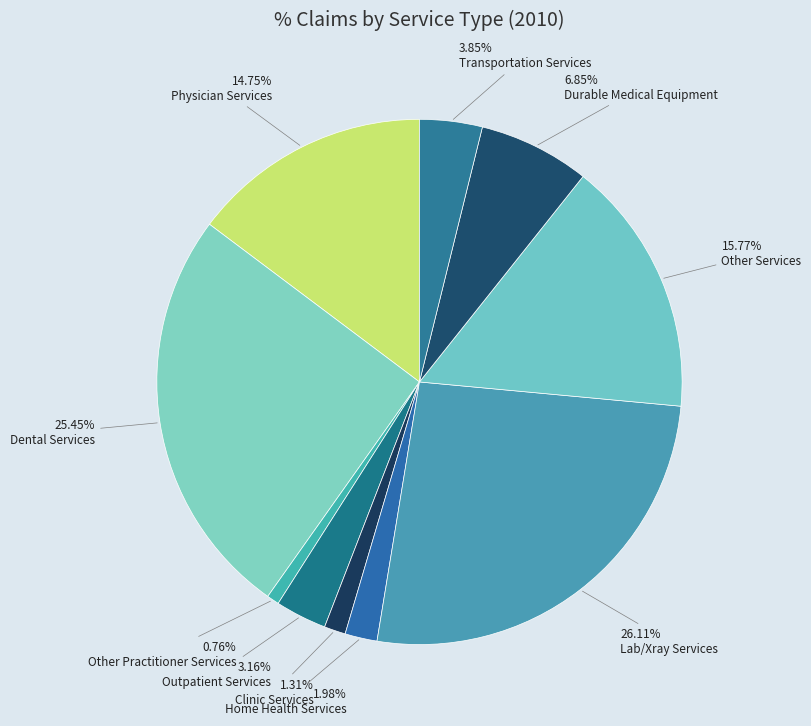

What percentage do Lab/Xray Services and Physician Services together represent?

40.9%